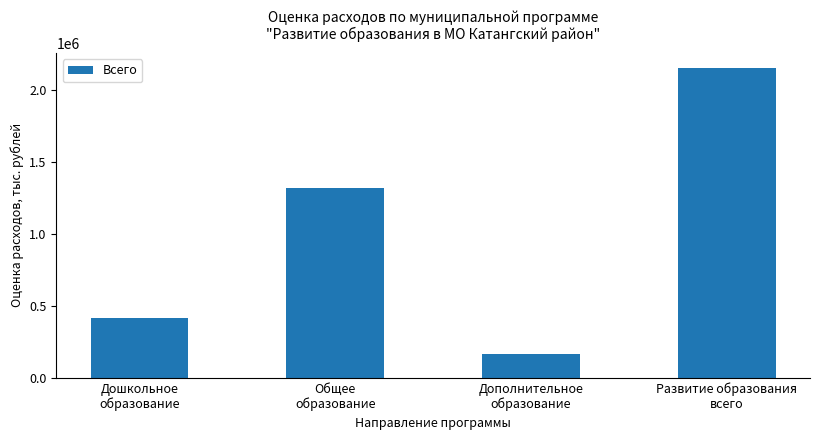

Are the bars horizontal?

No